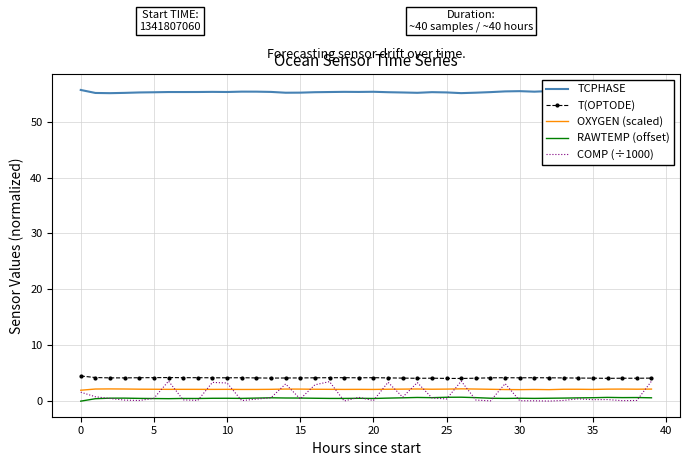

Which series has the widest spread of values?

COMP (÷1000)